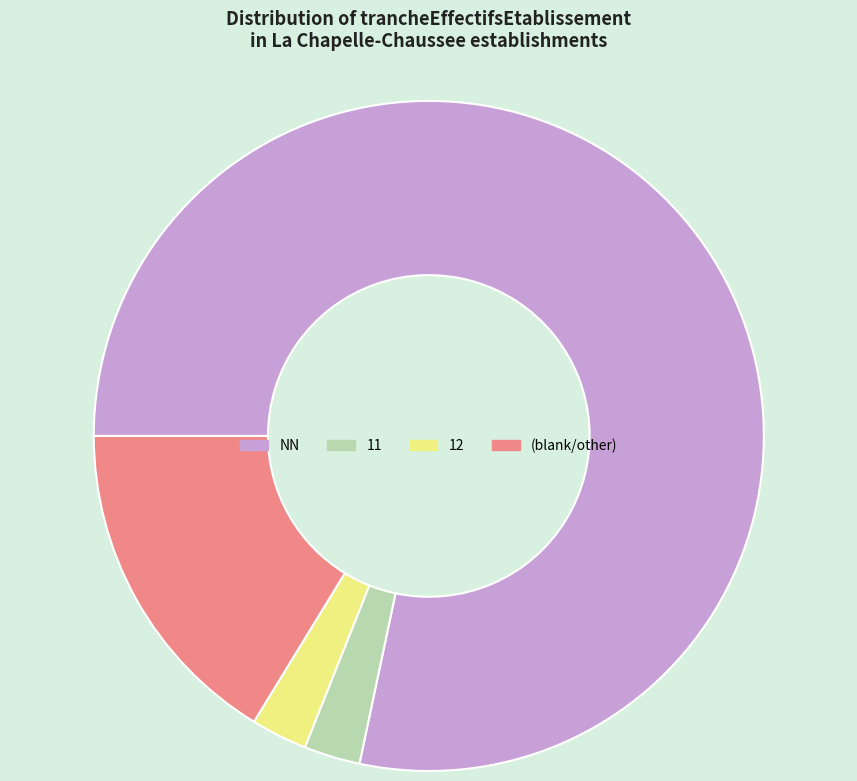

Combined, do (blank/other) and NN account for over 50%?

Yes